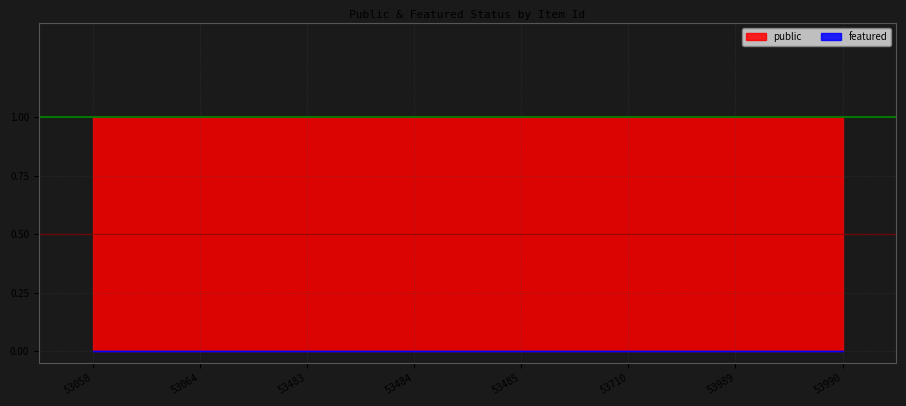

True or false: featured and public intersect in this chart.

False